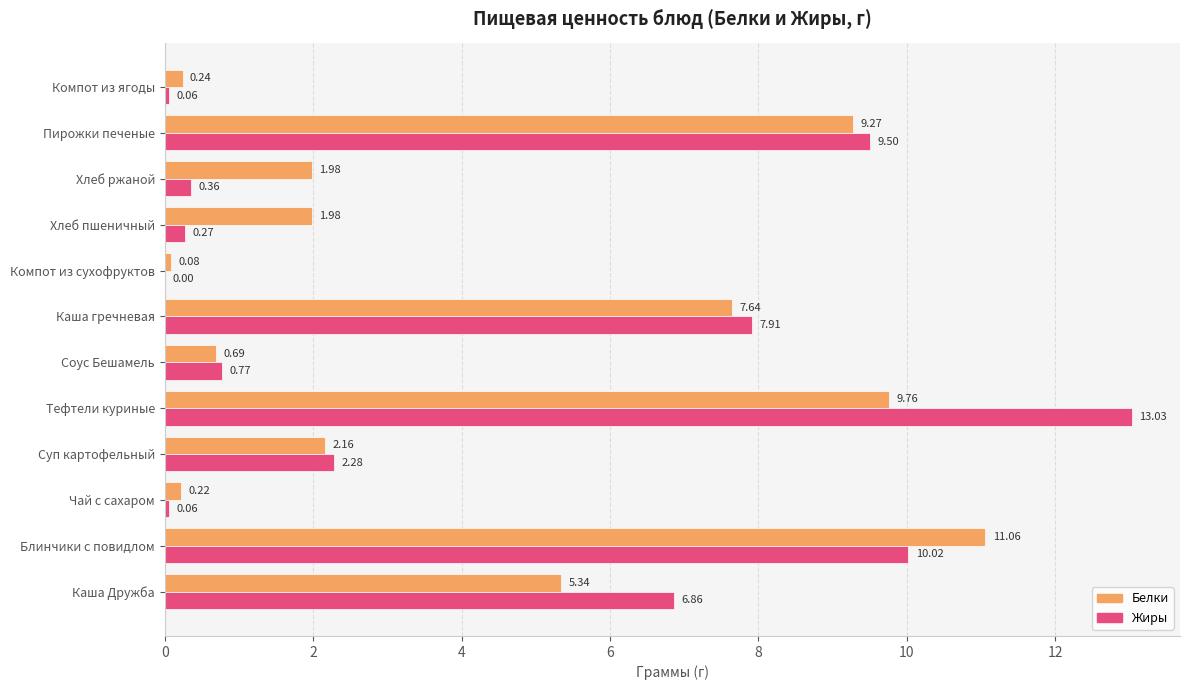

At which label is Белки closest to 5?

Каша Дружба